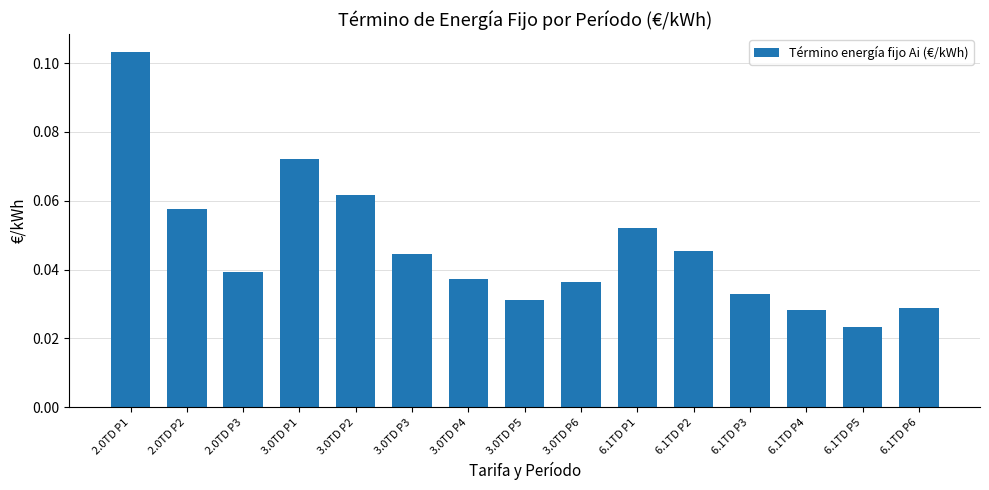

The chart shows a value of 0.1 at 6.1TD P3. True or false?

False